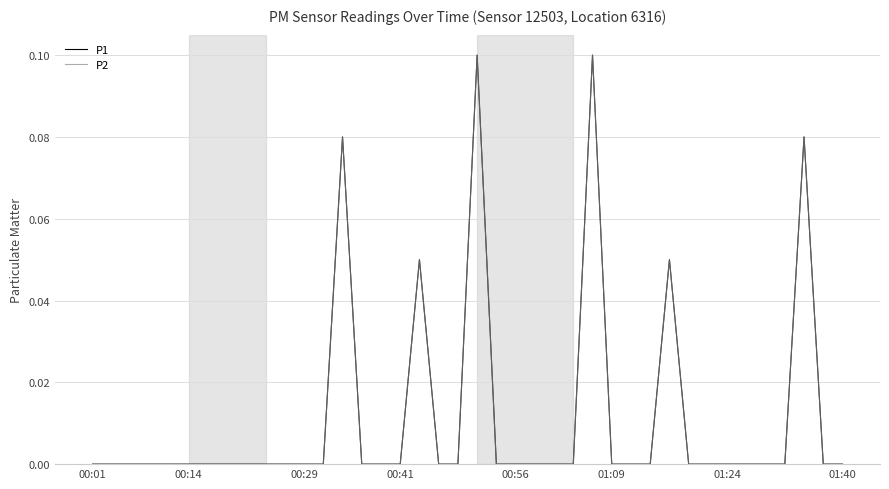

True or false: P1 and P2 intersect in this chart.

False